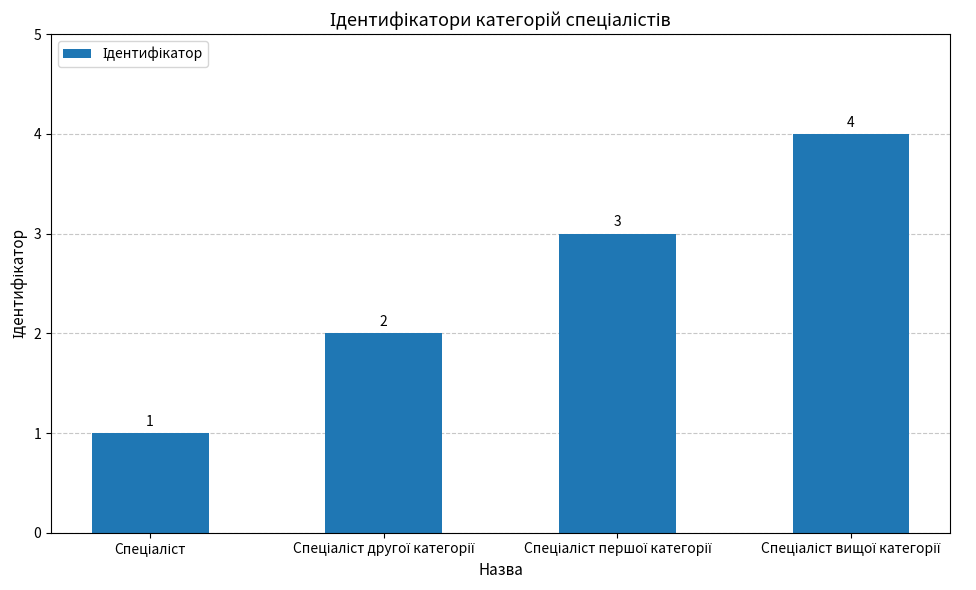

What is the value of the 1st bar from the left?

1